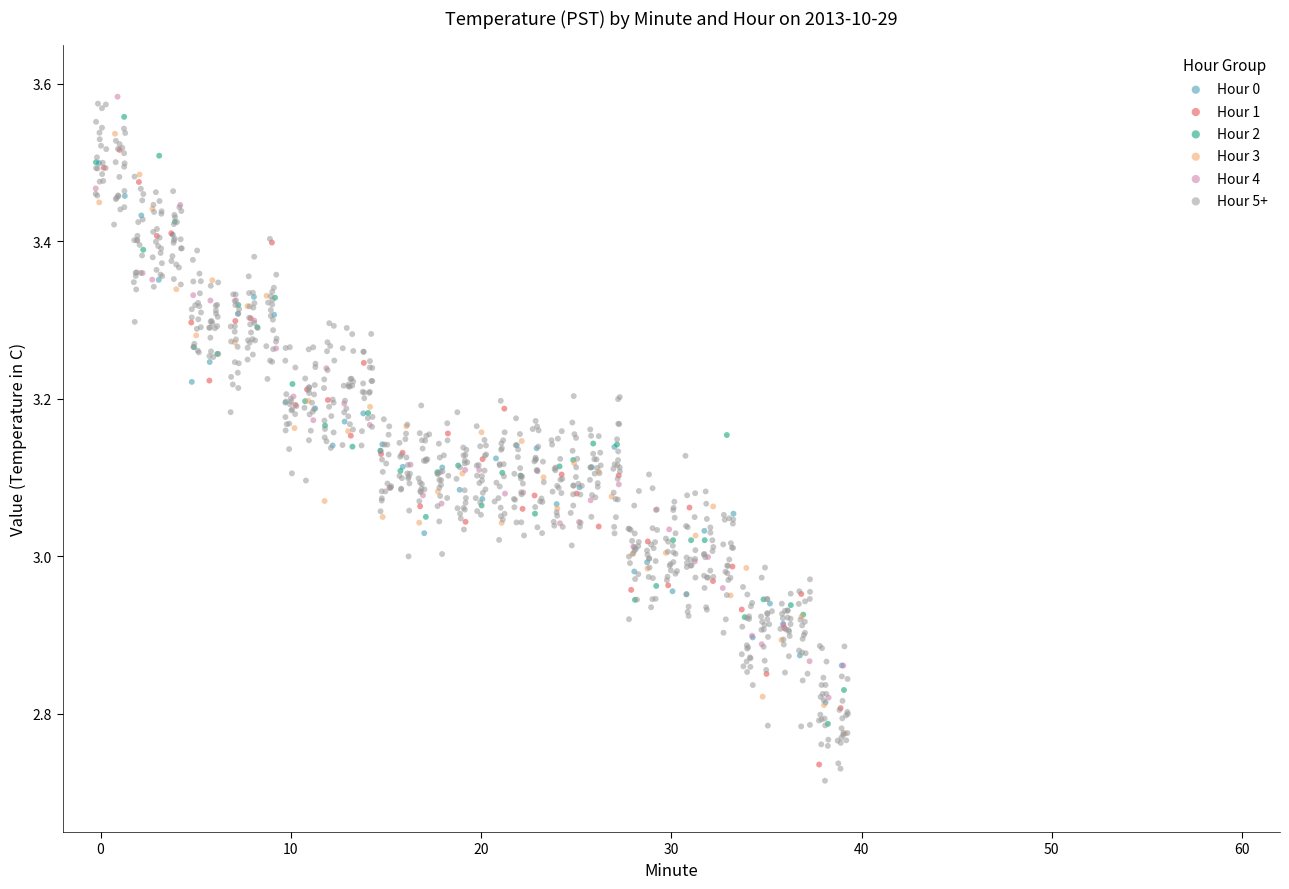

Which series has the largest Y range (max minus min)?

Hour 5+